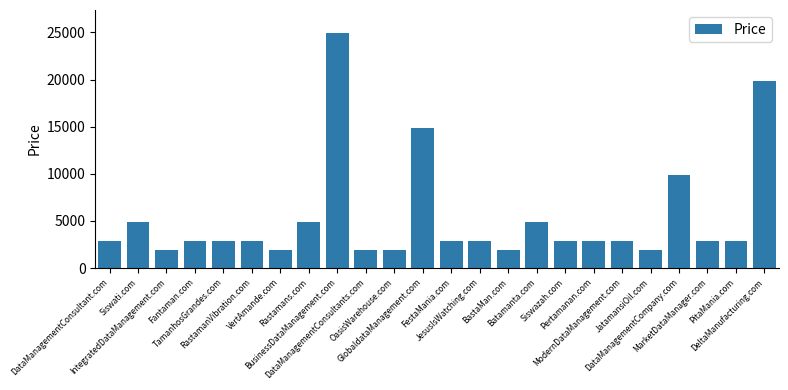

What is the label of the 20th bar from the right?

TamanhosGrandes.com